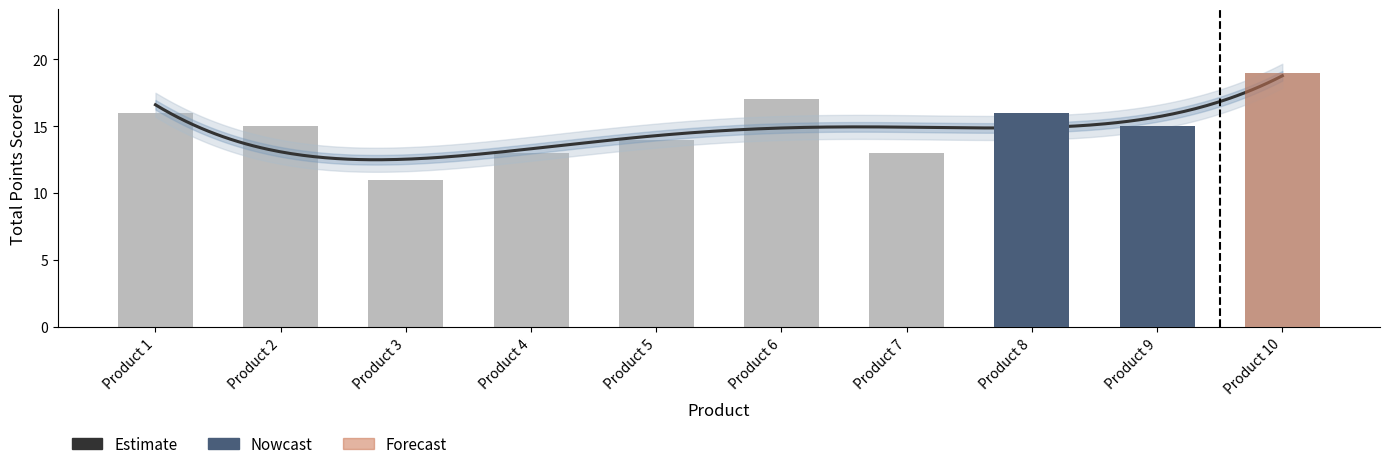

Where does the data first go above 15?

Product 1